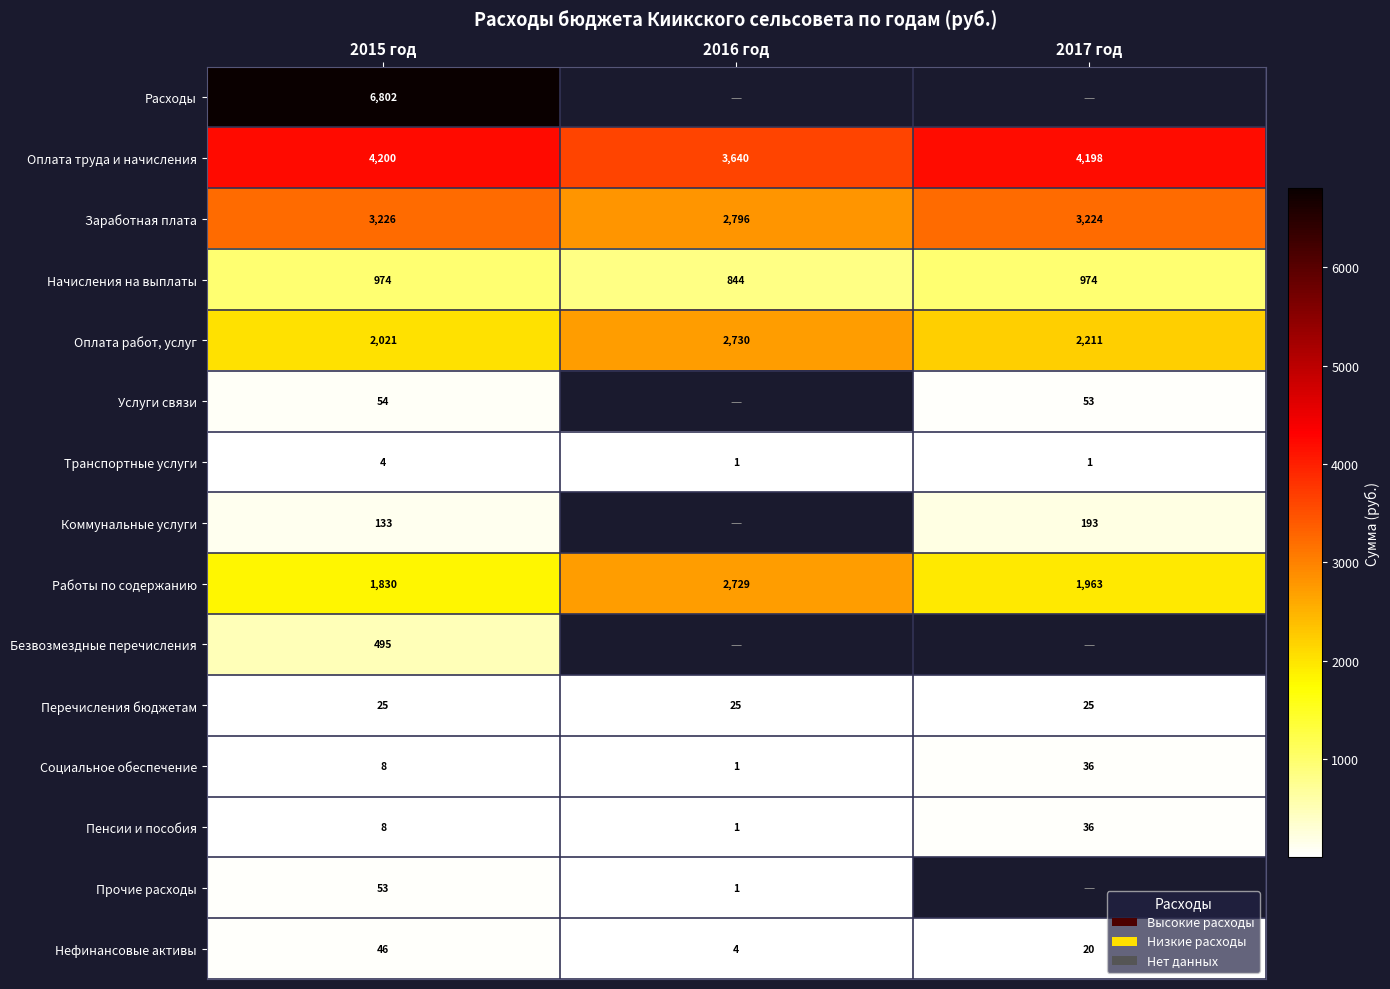

Is the value of Нефинансовые активы at 2015 год greater than the value of Пенсии и пособия at 2017 год?

Yes